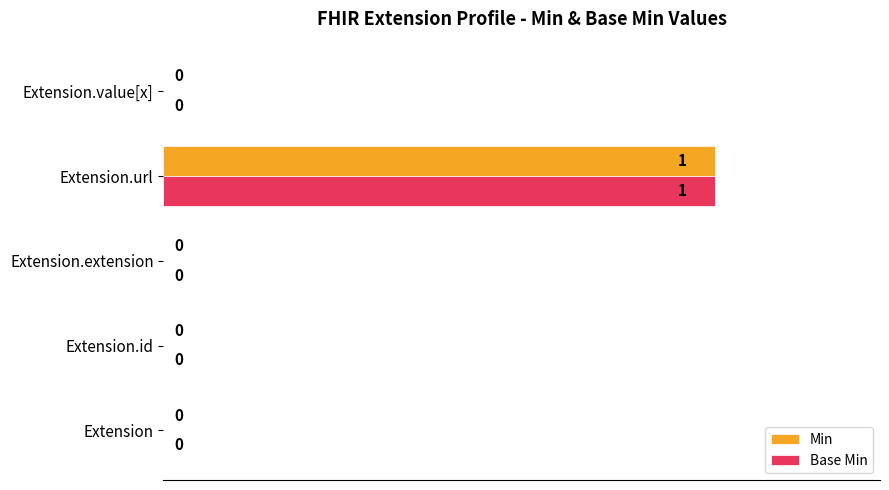

At which category is the sum across all series the highest?

Extension.url